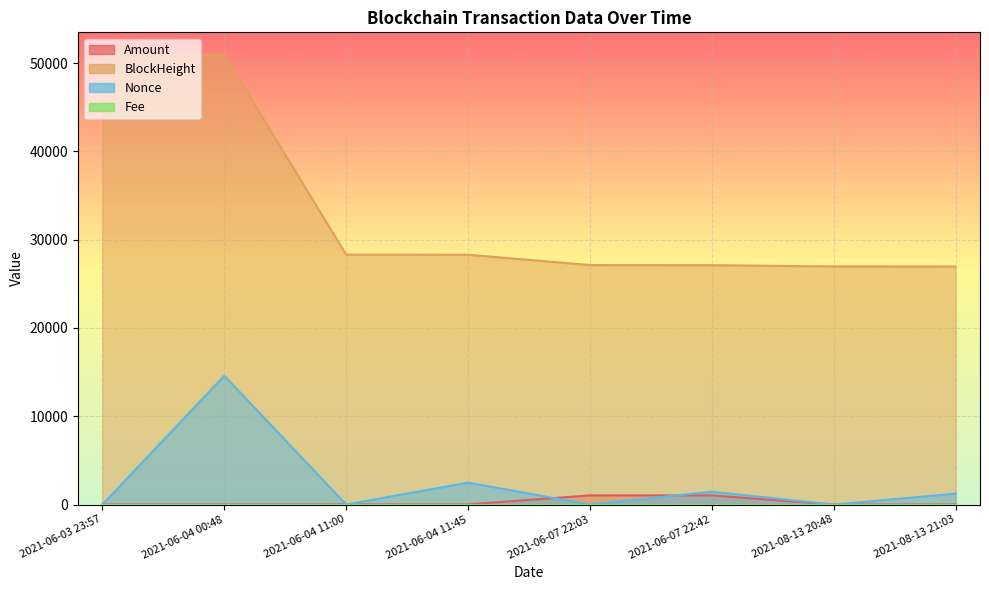

What is the value of the Nonce point at the 5th from the left?

1.0